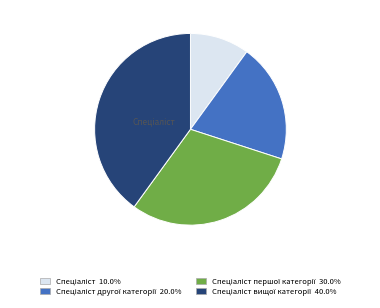

How many segments does this pie chart have?

4